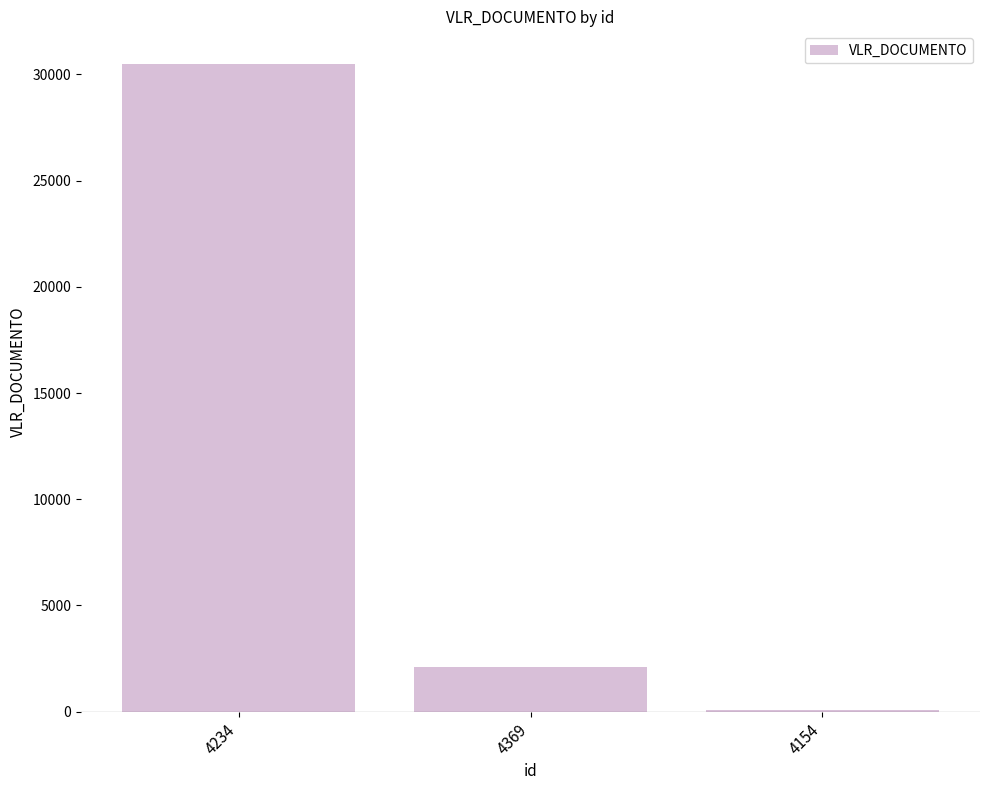

The chart shows a value of 75.0 at 4154. True or false?

True